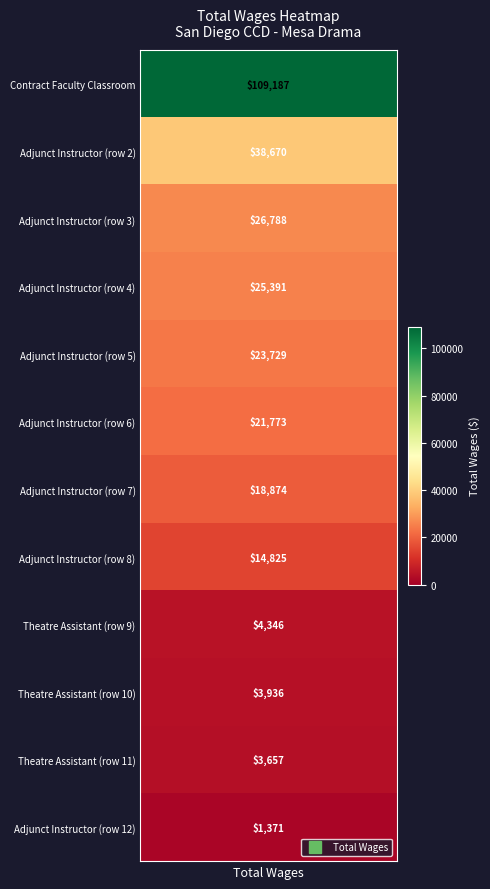

Reading right to left, what are all the values shown in this chart?

11=1371	10=3657	9=3936	8=4346	7=14825	6=18874	5=21773	4=23729	3=25391	2=26788	1=38670	wages=109187